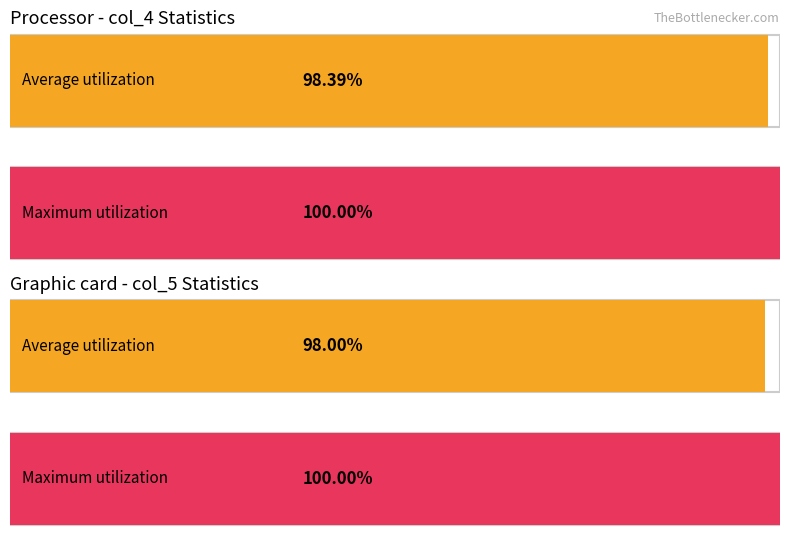

Which series has the largest range (max minus min)?

Average utilization